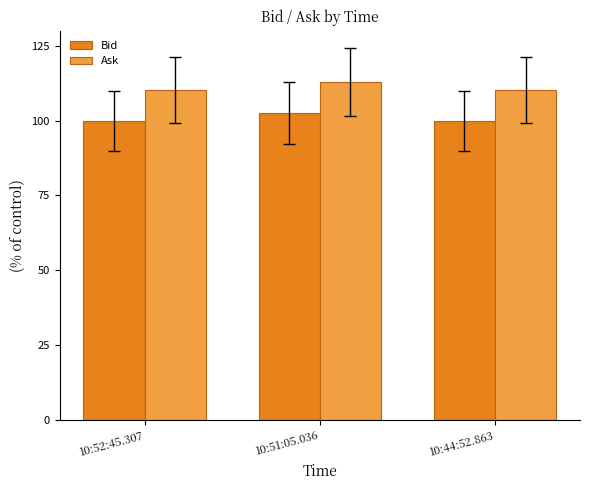

Reading right to left, transcribe all the data shown in this chart.

Bid: 10:44:52.863=100.0	10:51:05.036=102.6	10:52:45.307=100.0
Ask: 10:44:52.863=110.3	10:51:05.036=112.8	10:52:45.307=110.3